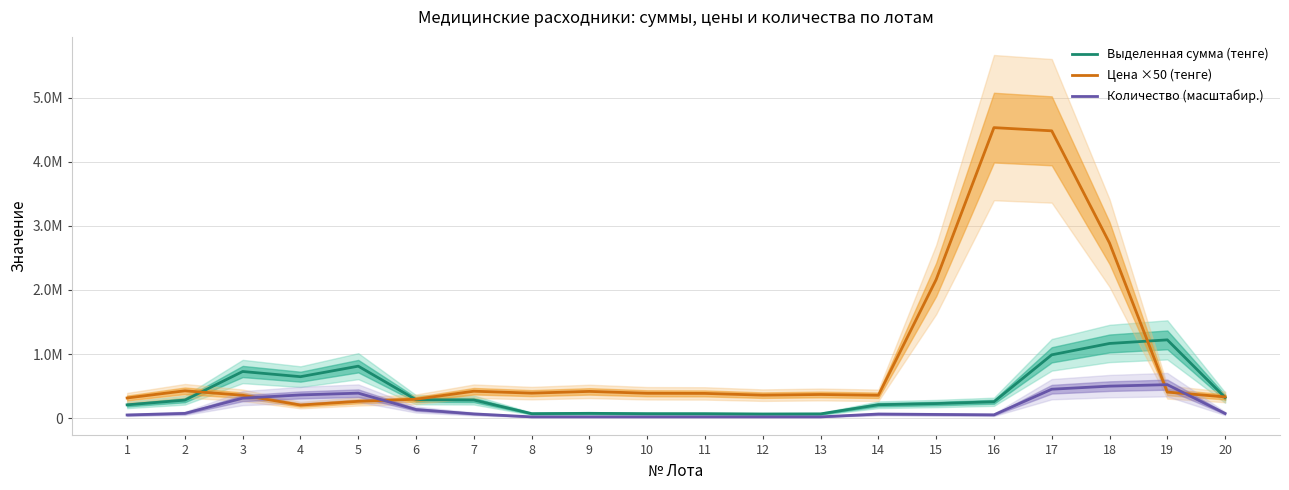

What are all the series names shown in the legend?

Выделенная сумма (тенге), Цена ×50 (тенге), Количество (масштабир.)